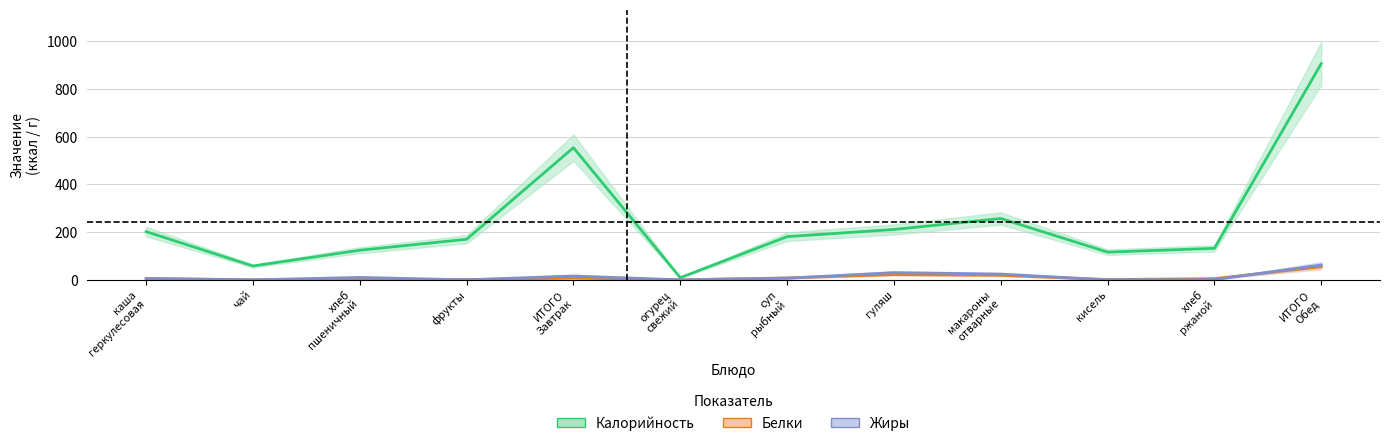

At how many categories does at least one series exceed 510?

2